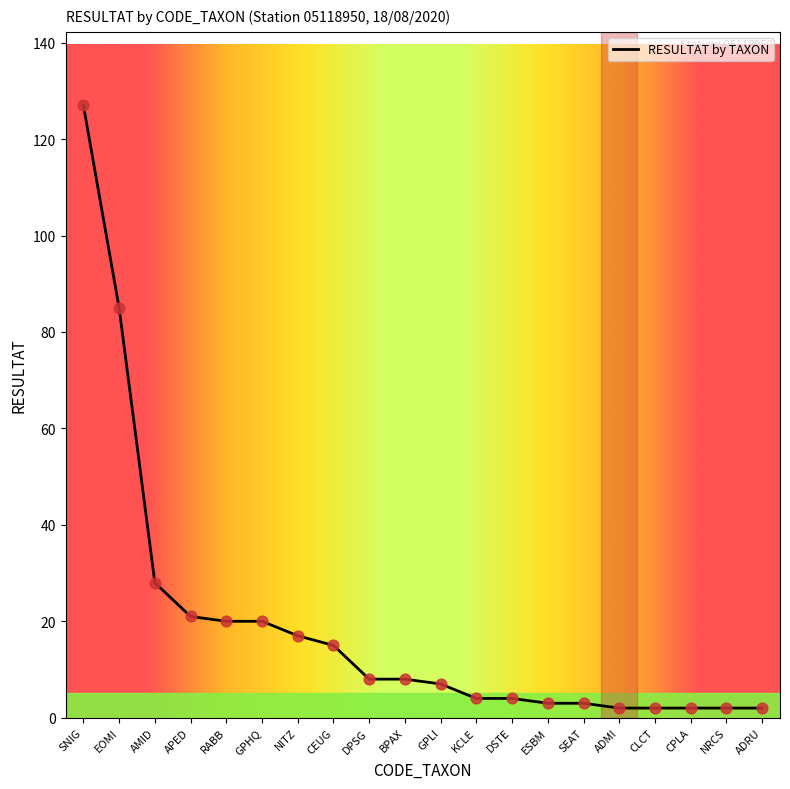

What is the change in value from AMID to NITZ?

-11